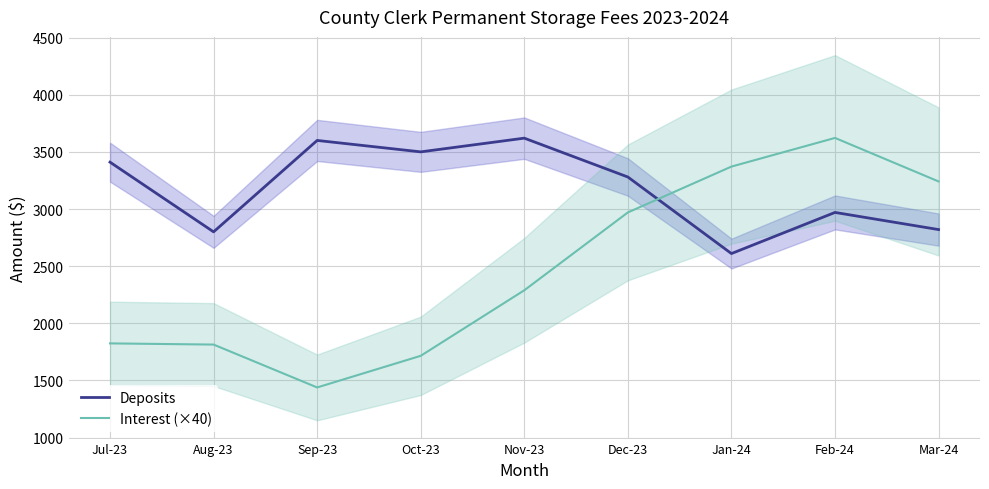

Reading right to left, list all the values displayed in this chart.

Deposits: 2820.0	2970.0	2610.0	3280.0	3620.0	3500.0	3600.0	2800.0	3410.0
Interest (×40): 3241.2	3622.0	3371.2	2970.0	2288.8	1715.2	1438.4	1813.6	1824.0